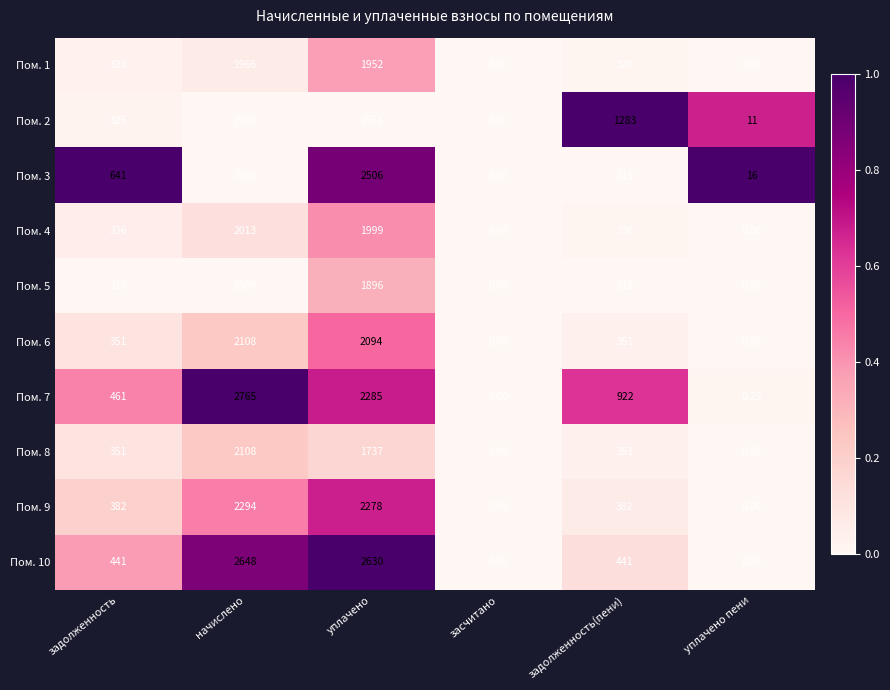

Where is Пом. 2 nearest to the value 954?

задолженность(пени)